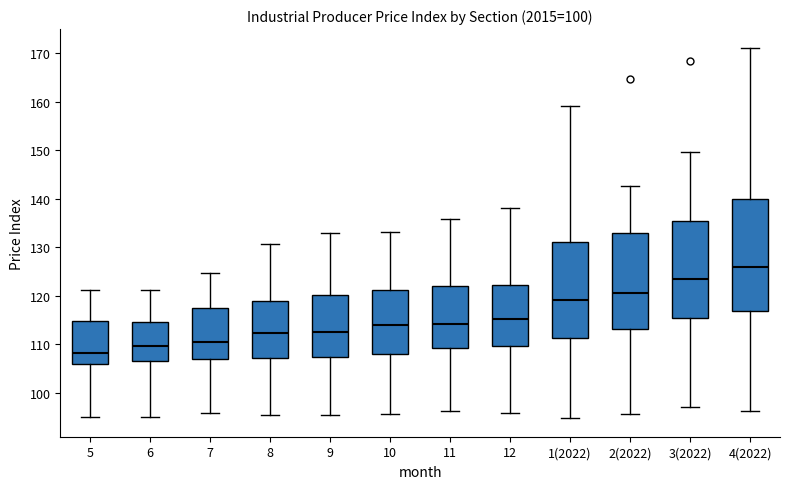

Comparing the boxes themselves (not the whiskers), which one is the tallest?

4(2022)